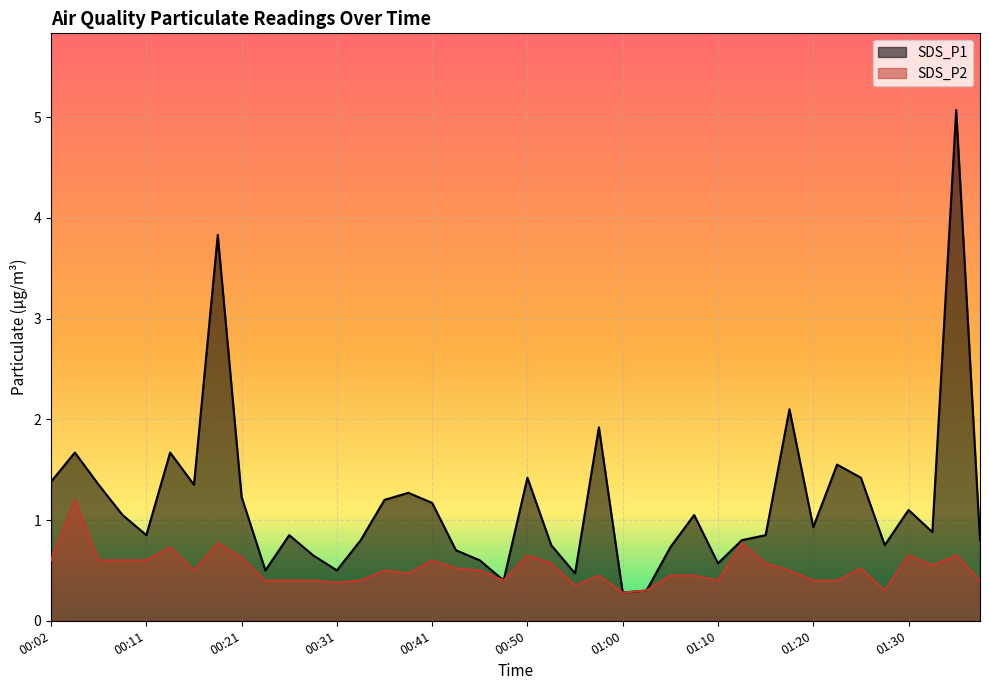

True or false: SDS_P1 and SDS_P2 intersect in this chart.

False